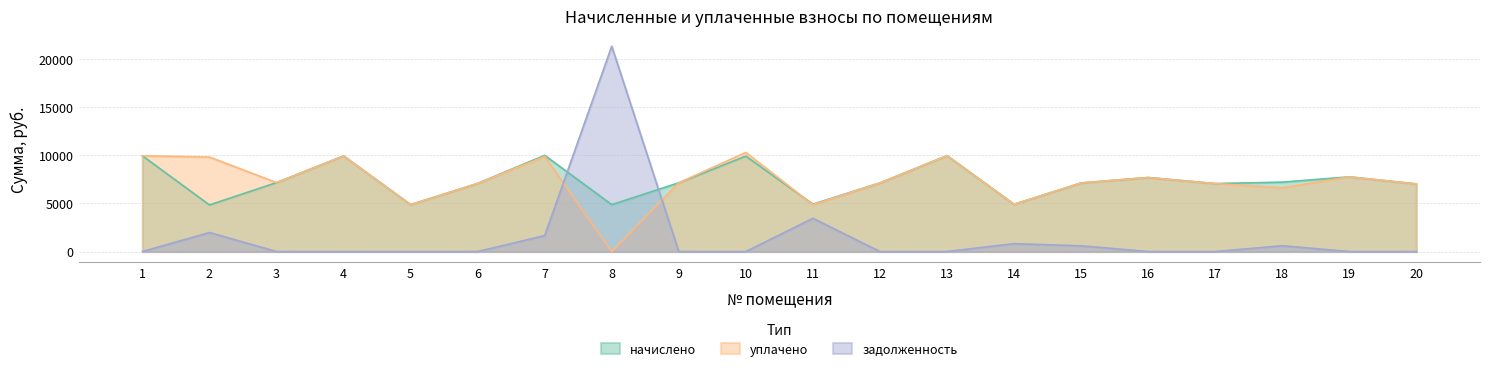

Where is начислено nearest to the value 7410?

18